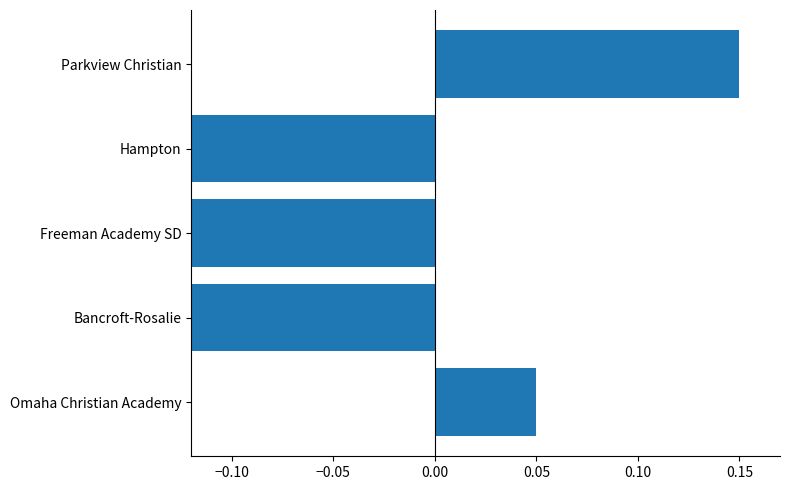

What is the difference between the second highest and minimum values?

1.0